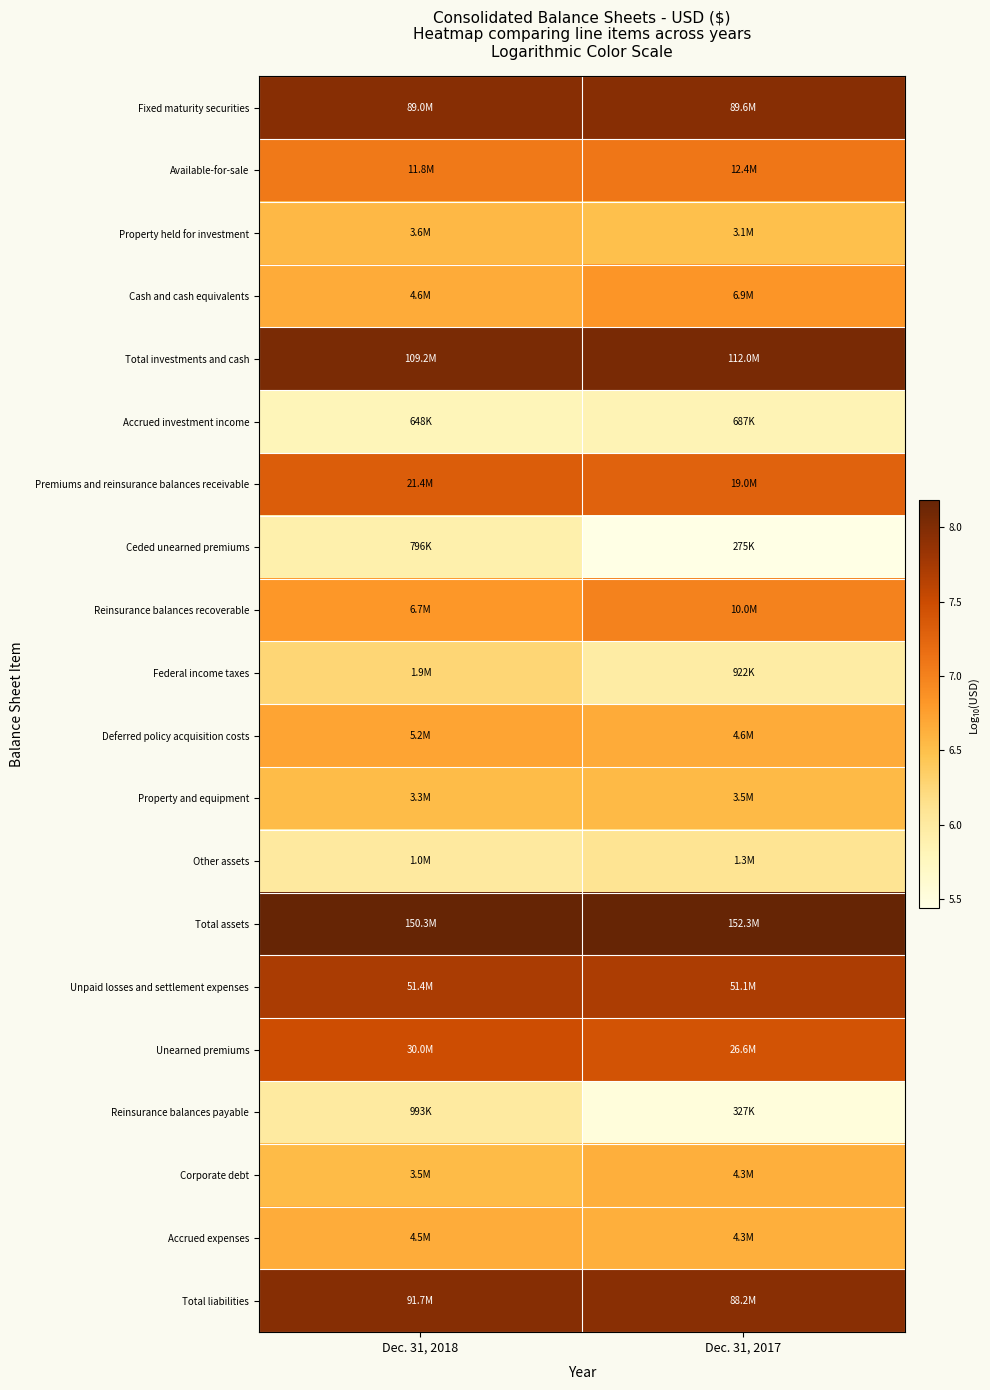

At which category does the chart reach its minimum across all series?

Dec. 31, 2017